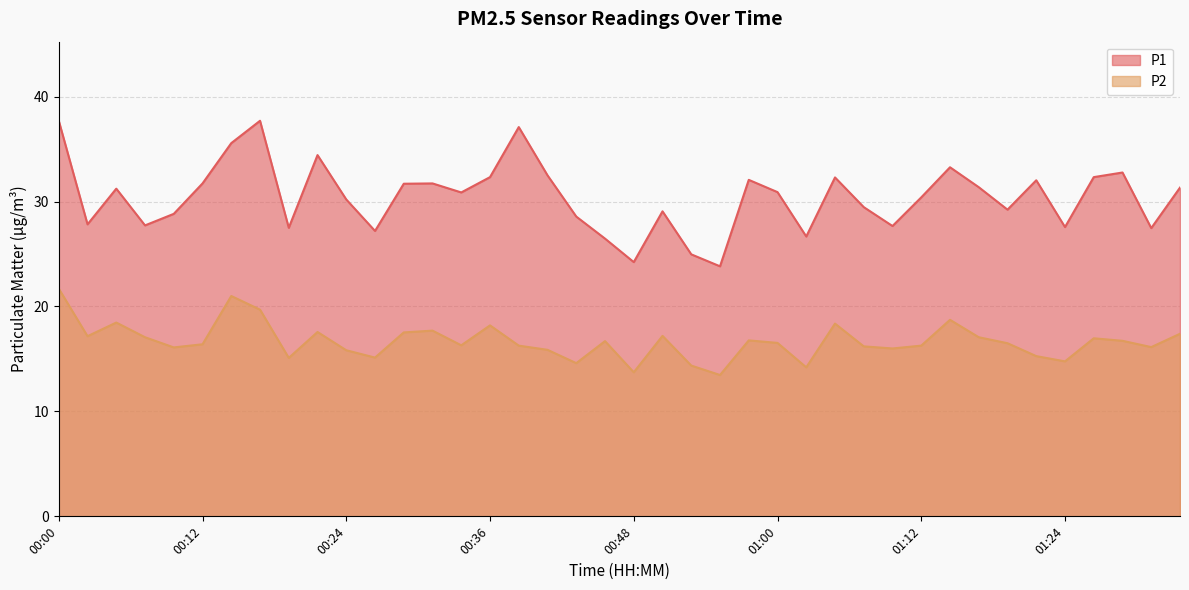

Reading right to left, extract all data points from this chart.

P1: 31.3	27.5	32.8	32.3	27.6	32.0	29.2	31.4	33.3	30.4	27.7	29.5	32.3	26.7	30.9	32.1	23.8	25.0	29.1	24.2	26.5	28.6	32.5	37.1	32.3	30.9	31.7	31.7	27.2	30.2	34.4	27.5	37.7	35.6	31.7	28.8	27.7	31.2	27.8	37.7
P2: 17.4	16.1	16.7	17.0	14.8	15.3	16.5	17.1	18.7	16.3	16.0	16.2	18.4	14.2	16.5	16.8	13.5	14.4	17.2	13.7	16.7	14.6	15.9	16.3	18.2	16.3	17.7	17.5	15.1	15.8	17.6	15.1	19.7	21.0	16.4	16.1	17.1	18.5	17.2	21.7